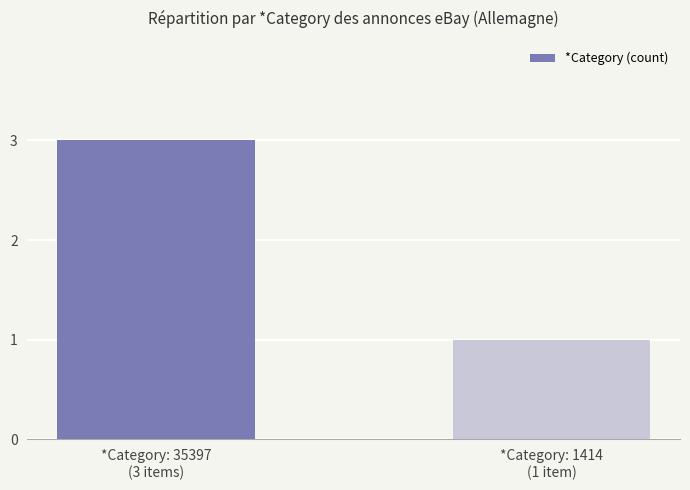

What is the value of the 2nd bar from the left?

1